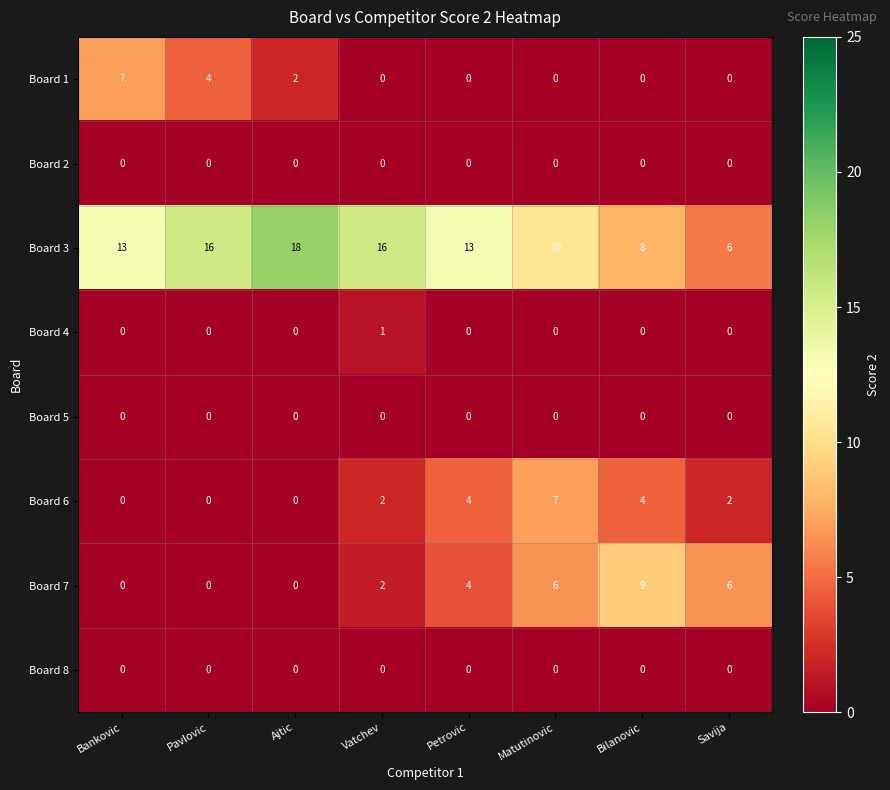

At how many categories does at least one series exceed 7?

7